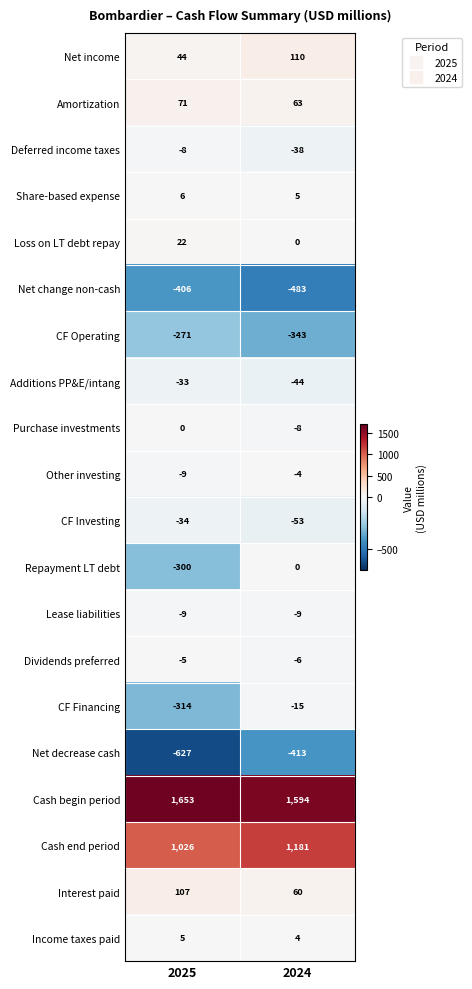

True or false: Additions PP&E/intang has a value of -44 at 2024.

True